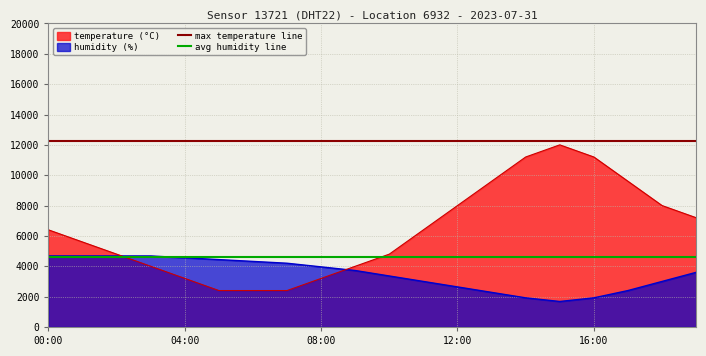

What is the lowest value of the temperature (°C) series?

2400.0